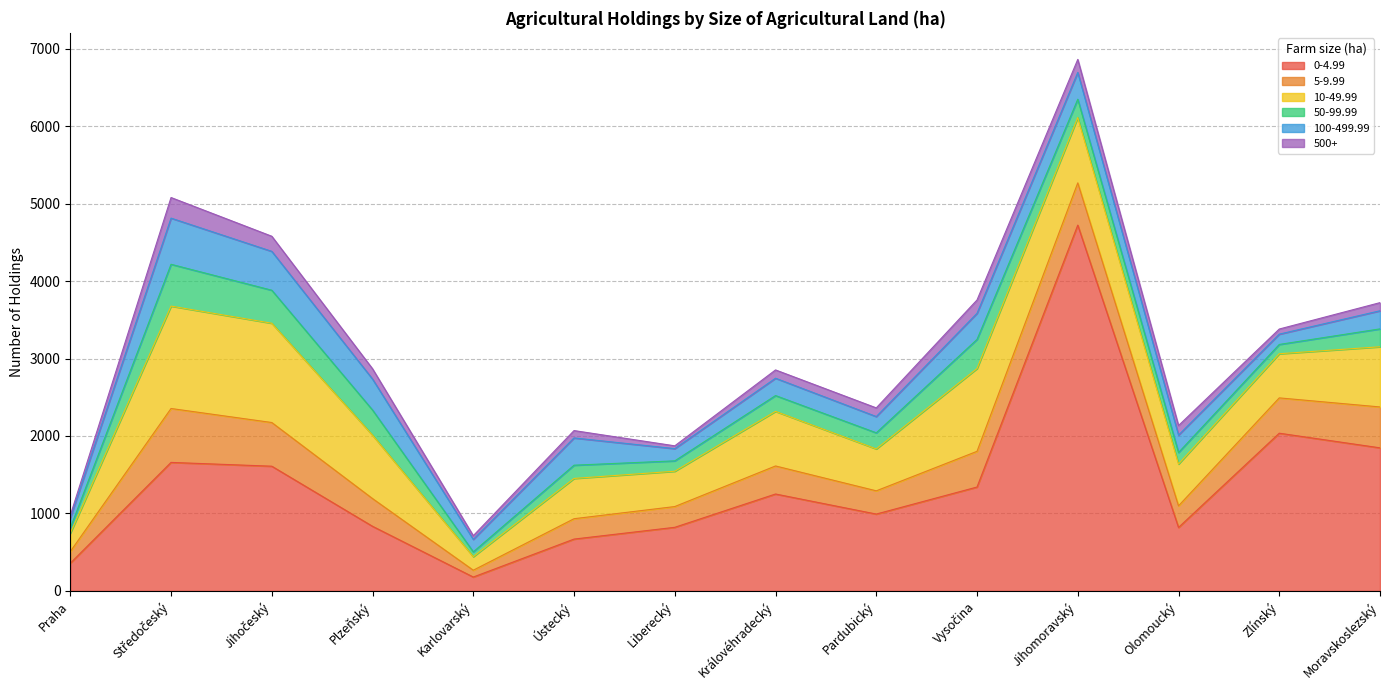

Where do 100-499.99 and 5-9.99 first cross each other?

Jihočeský and Plzeňský